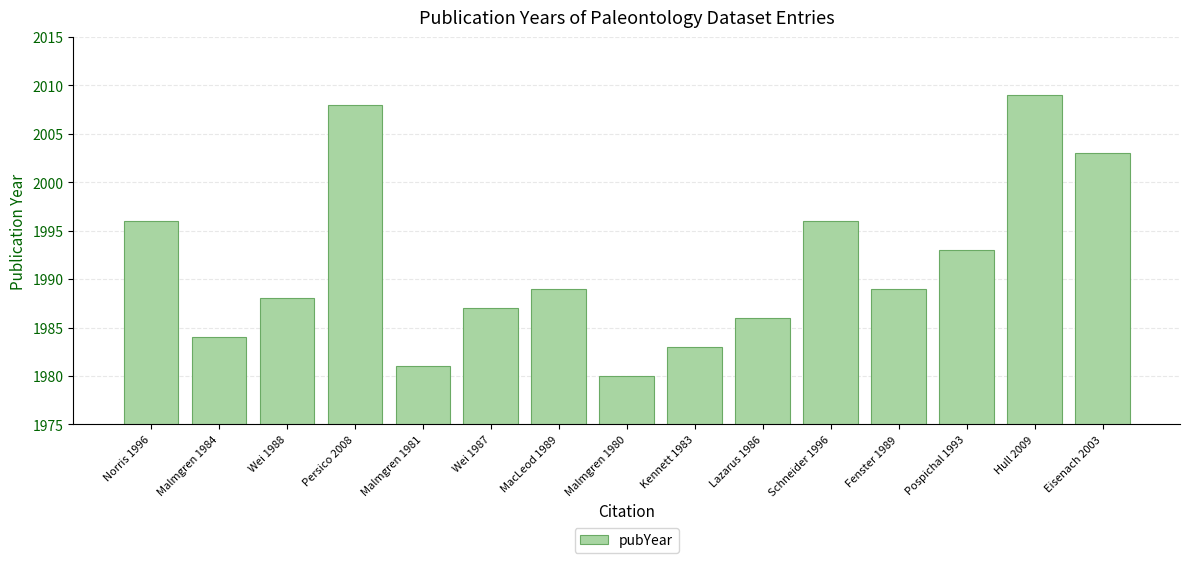

What is the ratio of the value at Wei 1987 to the value at Fenster 1989?

1.0